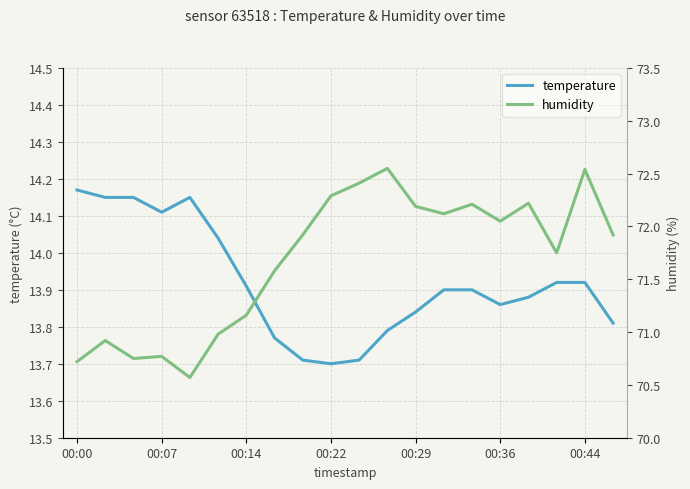

Read the temperature value at 16.

13.9